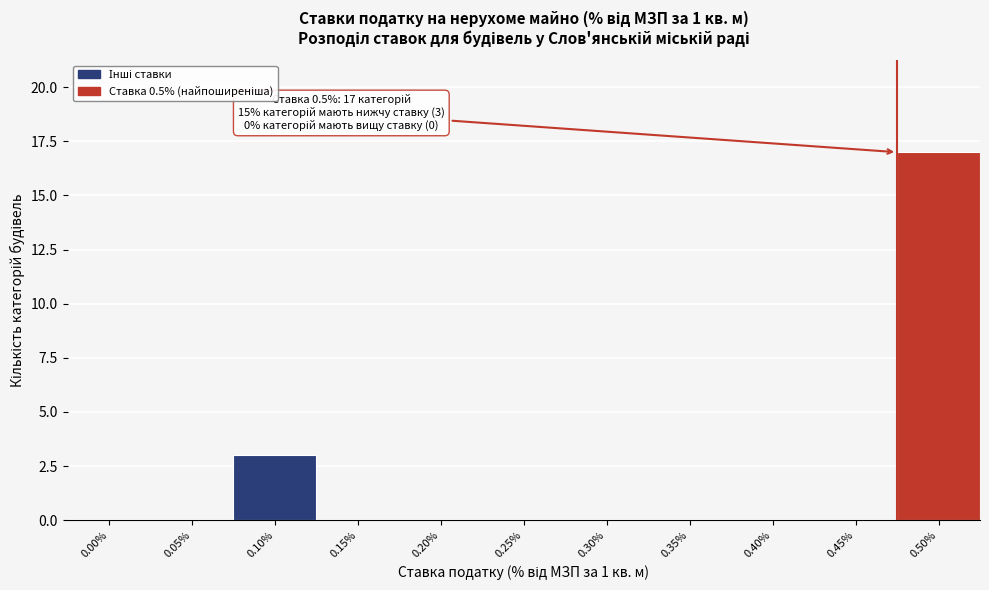

Which label corresponds to the largest value in the chart?

0.50%